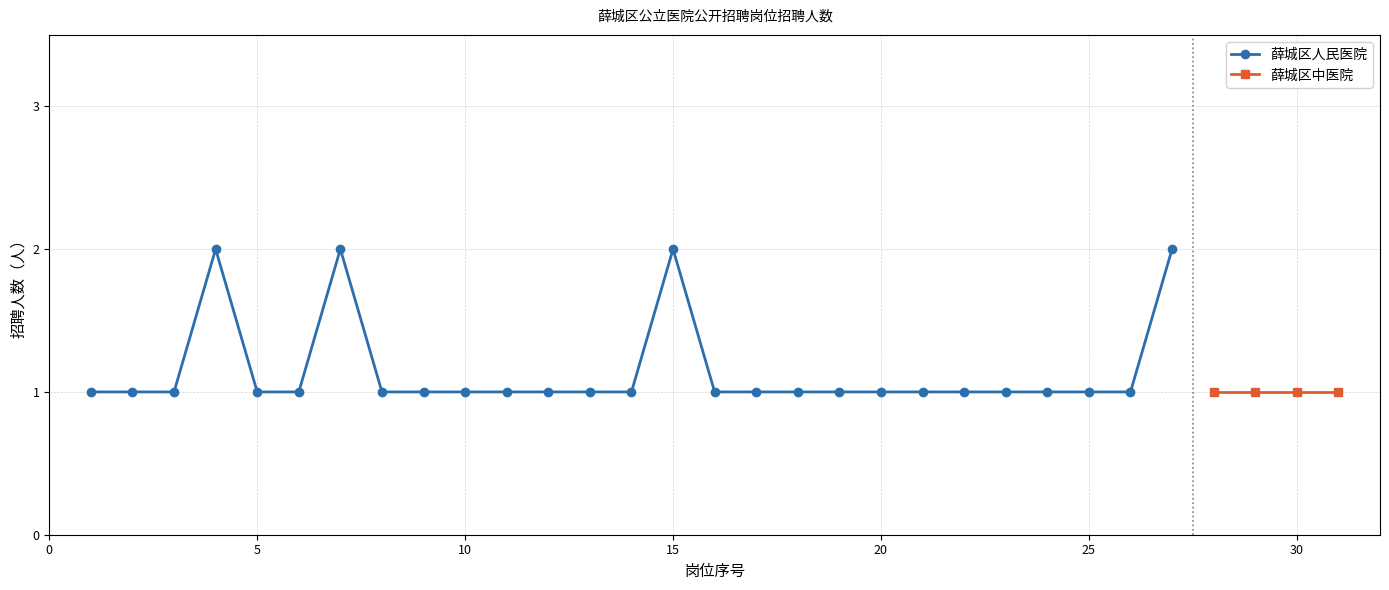

What is the sum of all values?

31